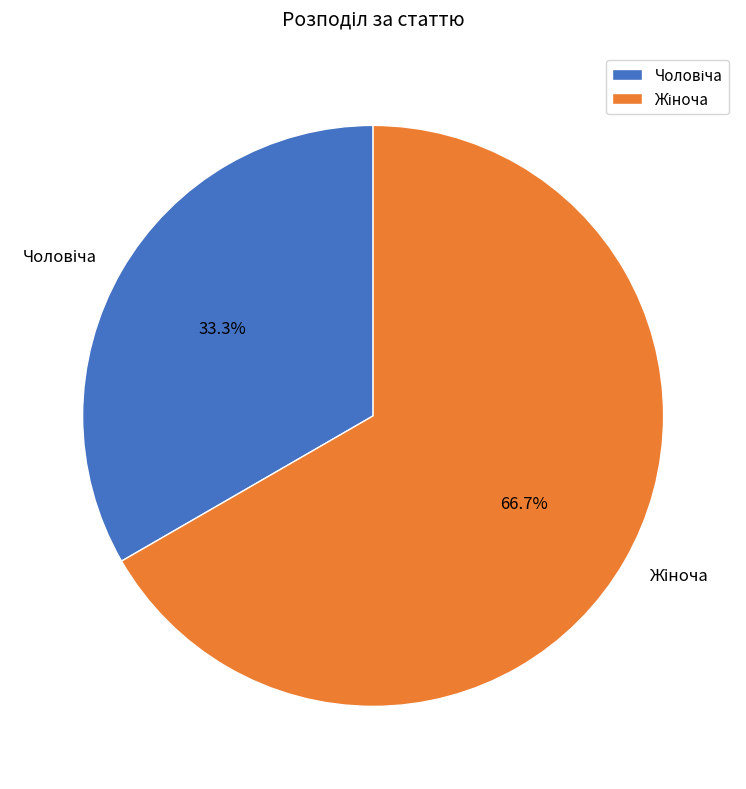

Is there any slice that represents more than half of the pie?

Yes